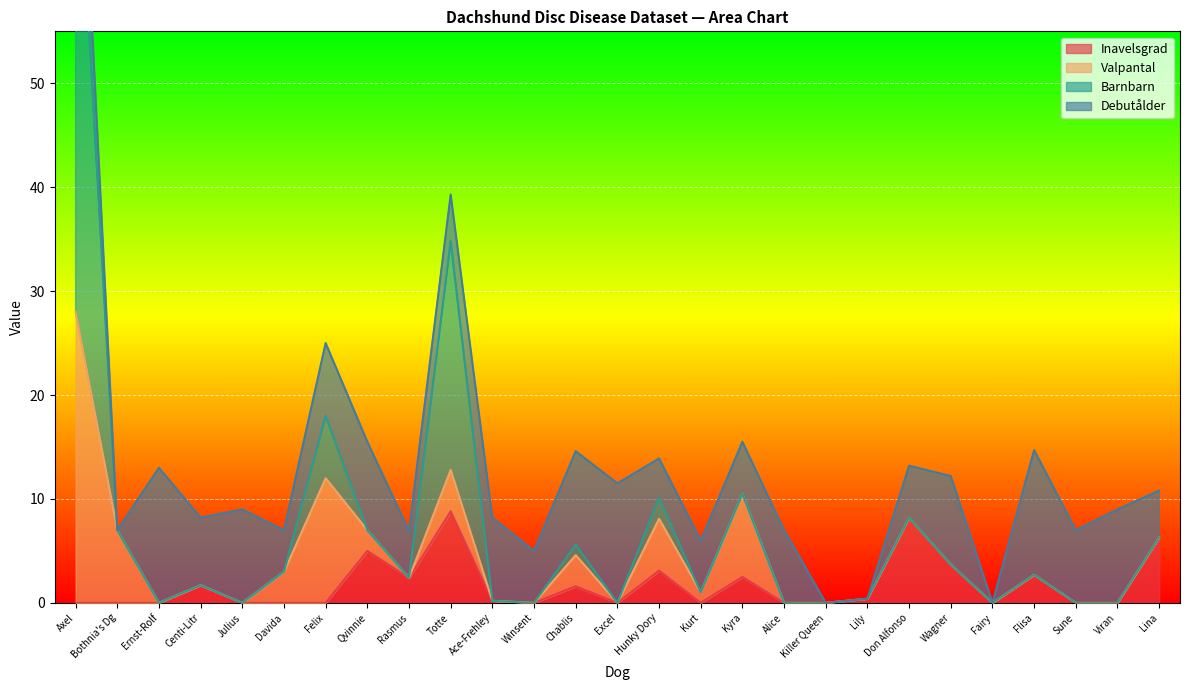

True or false: Inavelsgrad has more than 2 interior local peaks.

True